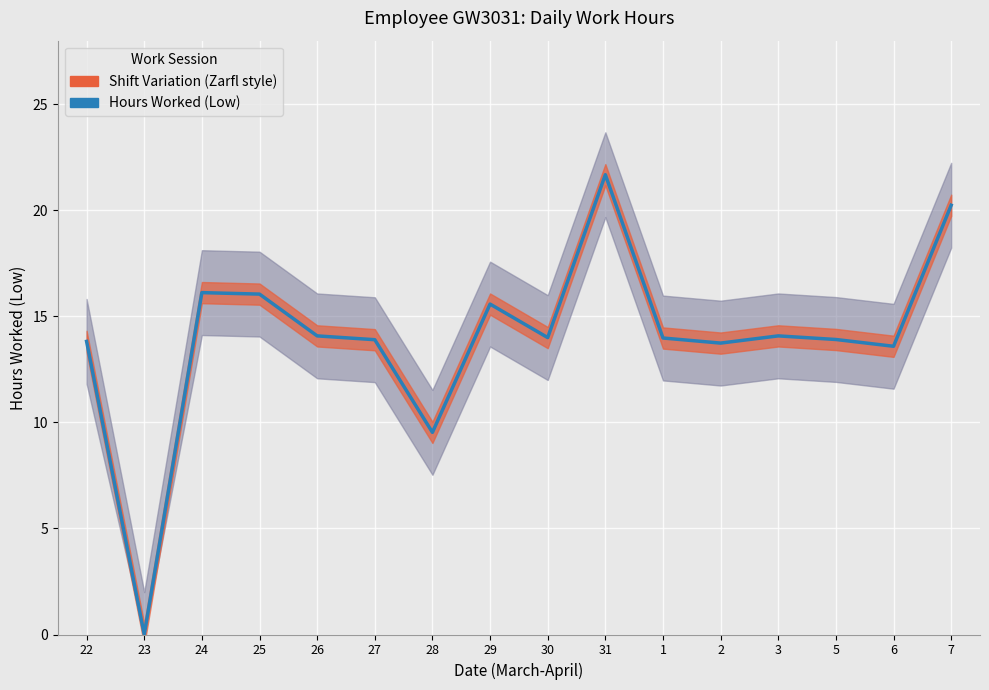

Which category has the lowest value across all series?

23